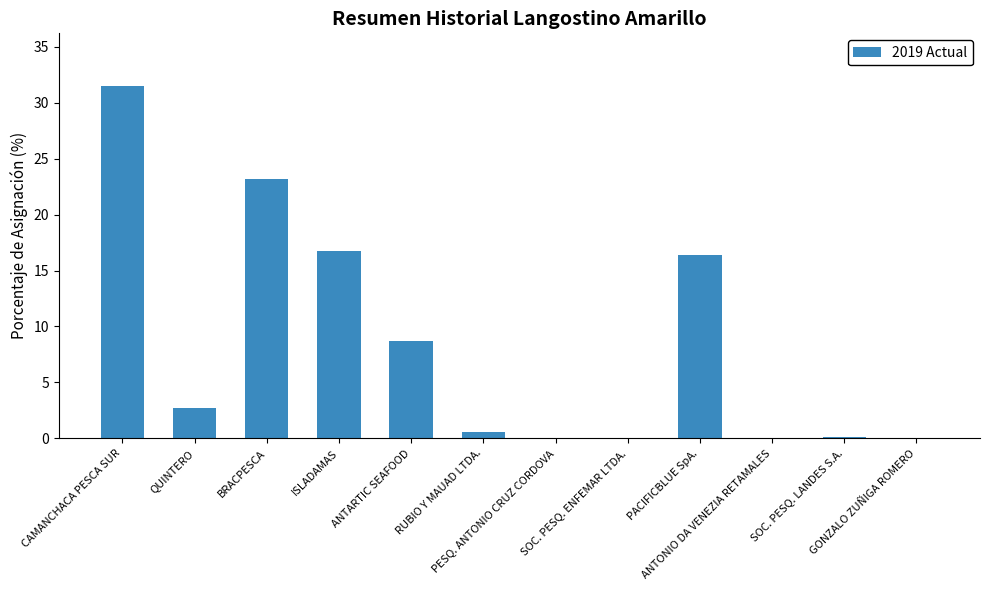

What is the sum of the values at BRACPESCA and PESQ. ANTONIO CRUZ CORDOVA?

23.2